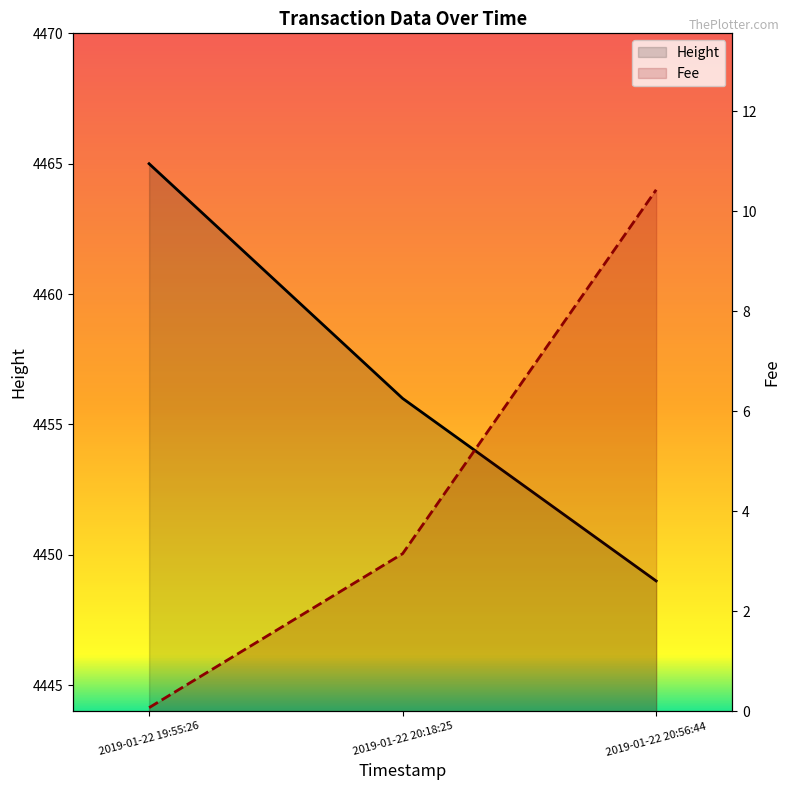

At which label does Fee reach its minimum?

2019-01-22 19:55:26